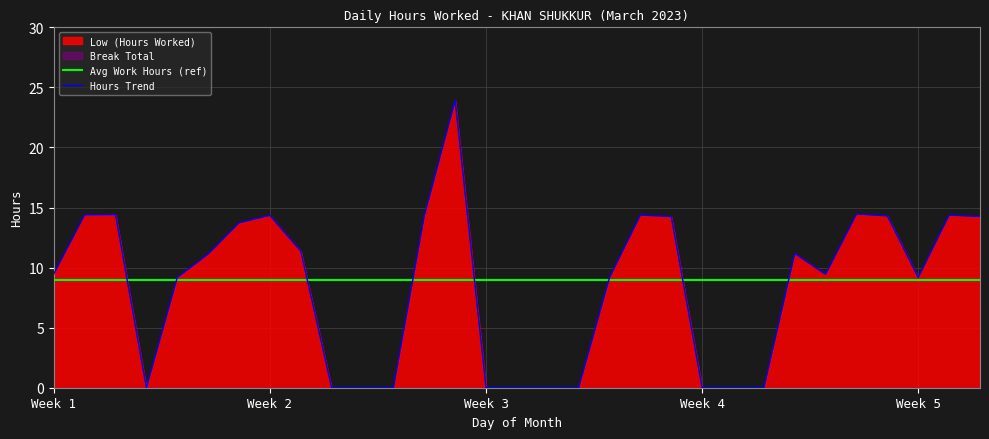

In Hours Trend, how many points are lower than both neighbors (excluding endpoints)?

3